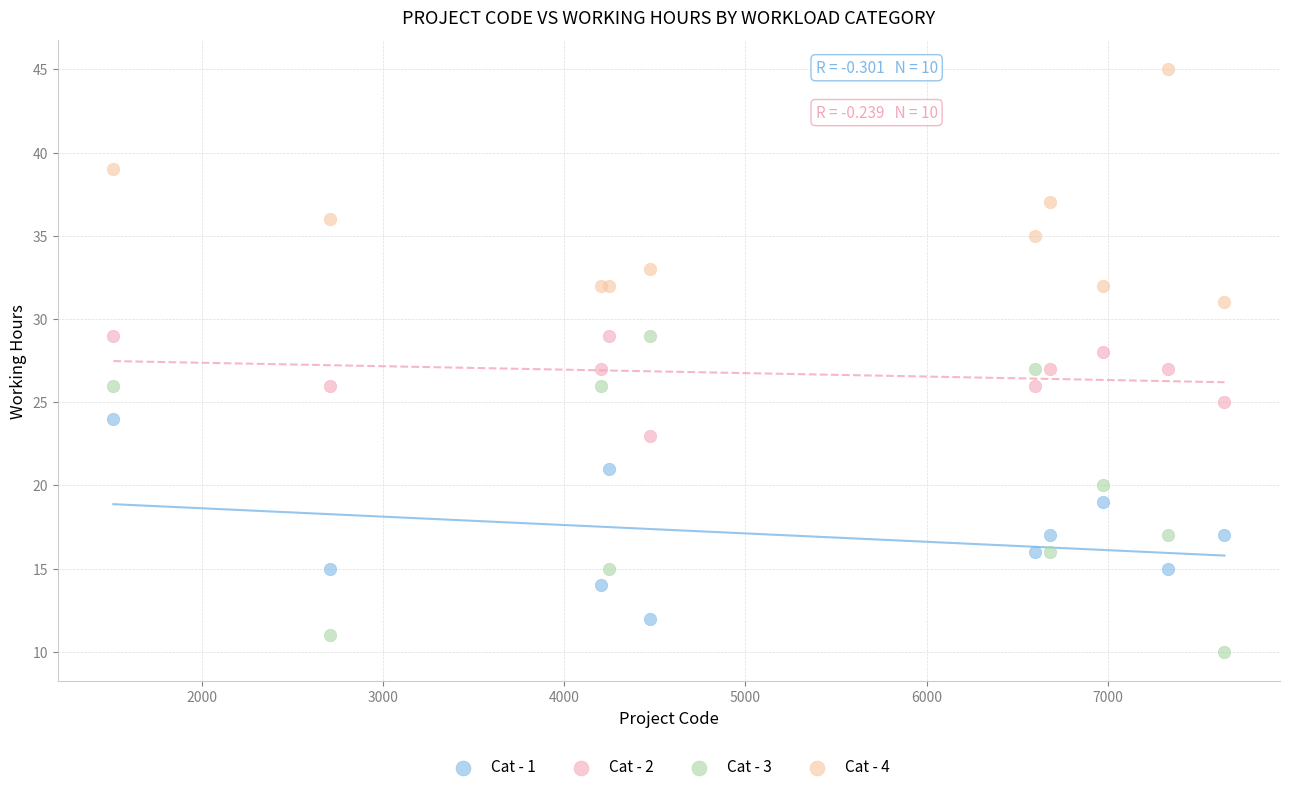

Which series has the largest Y range (max minus min)?

Cat - 3